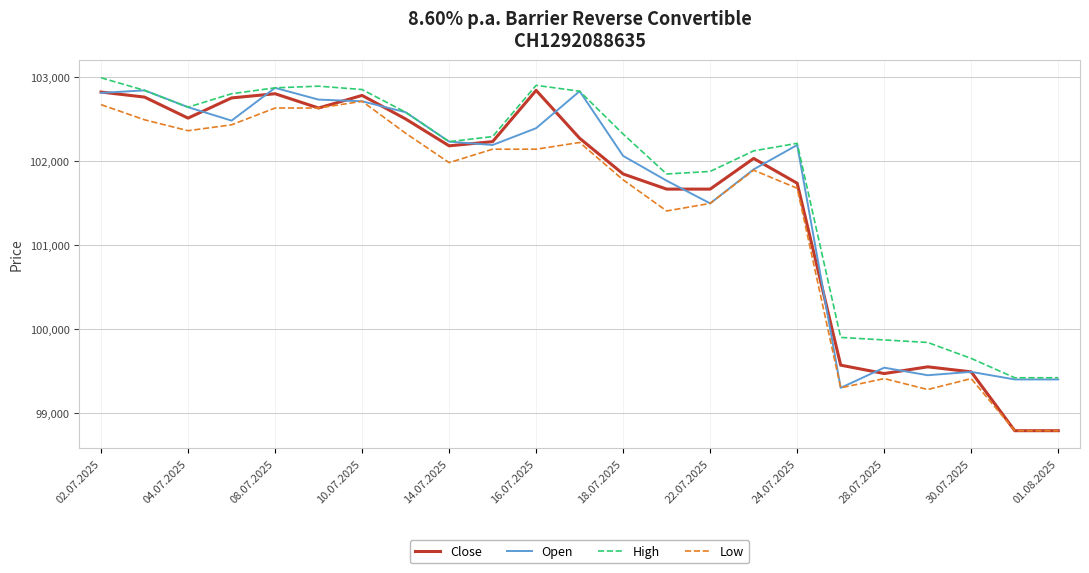

Which series has the widest spread of values?

Close